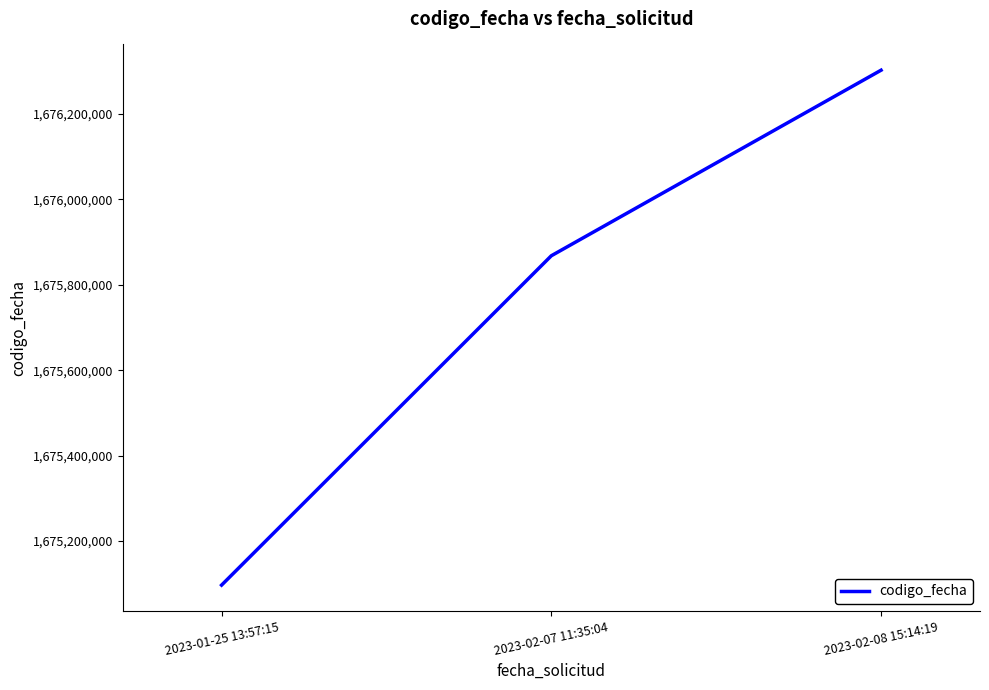

List the labels in order of value, largest first.

2023-02-08 15:14:19, 2023-02-07 11:35:04, 2023-01-25 13:57:15